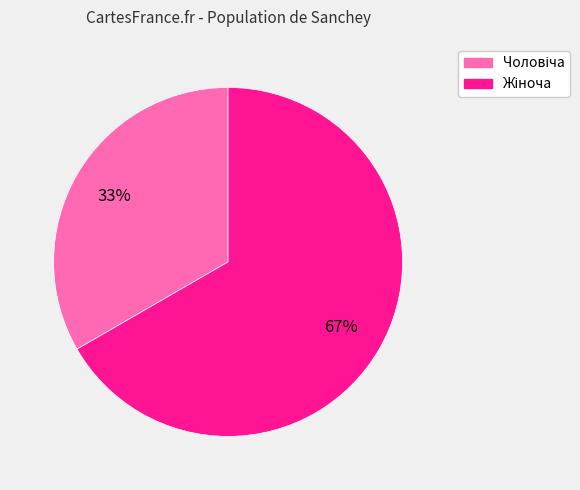

To the nearest percent, what is the average slice percentage?

50%